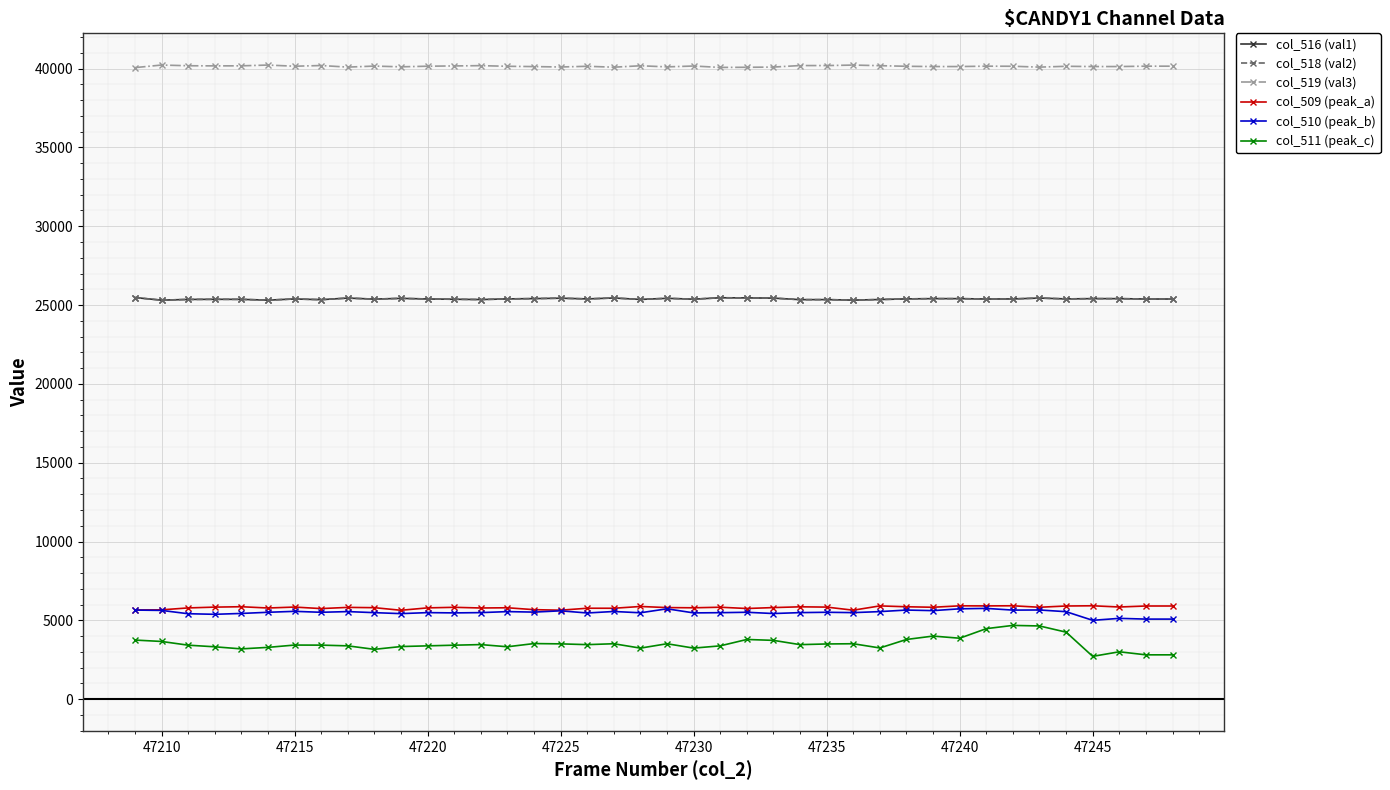

Which series has the largest total across all categories?

col_519 (val3)